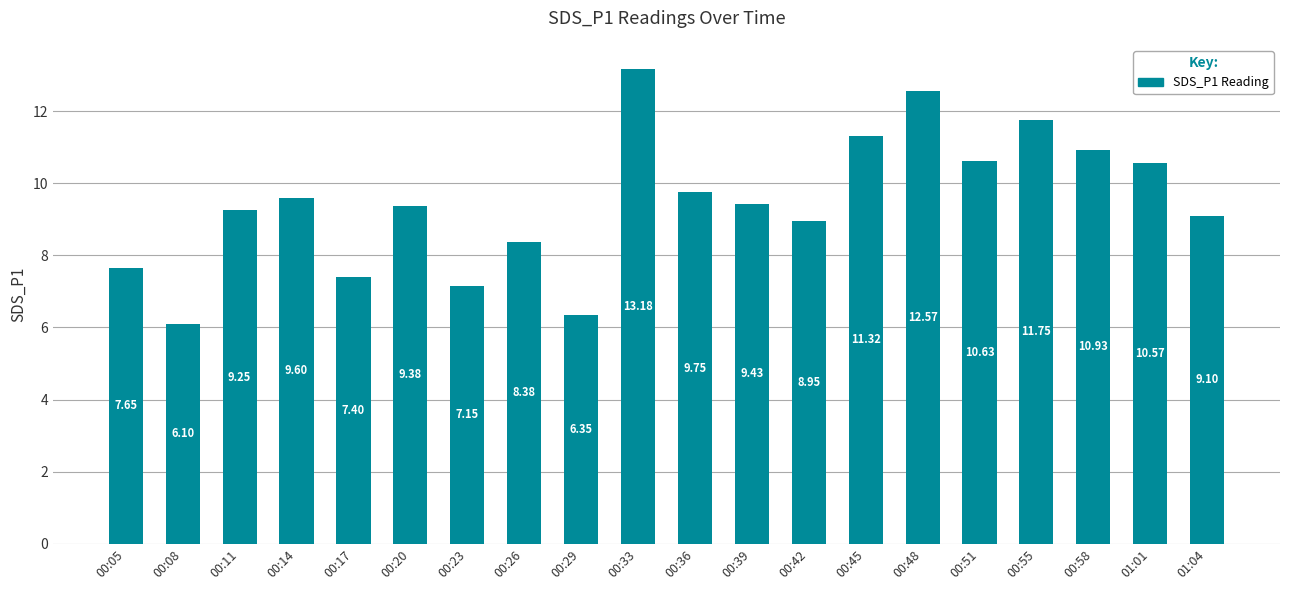

At which category does the chart reach its minimum across all series?

00:08